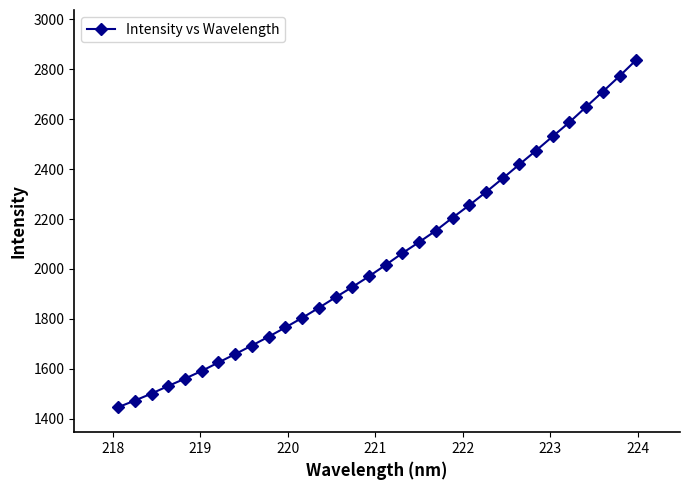

What is the maximum value shown in the chart?

2837.9